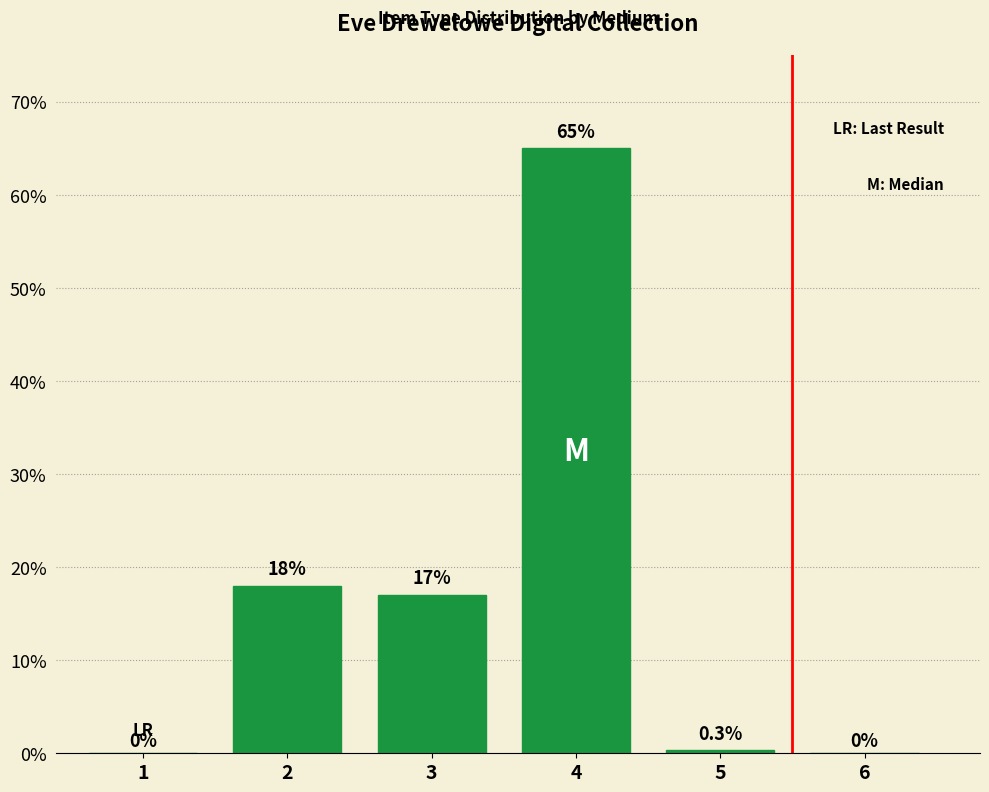

Are the bars horizontal?

No